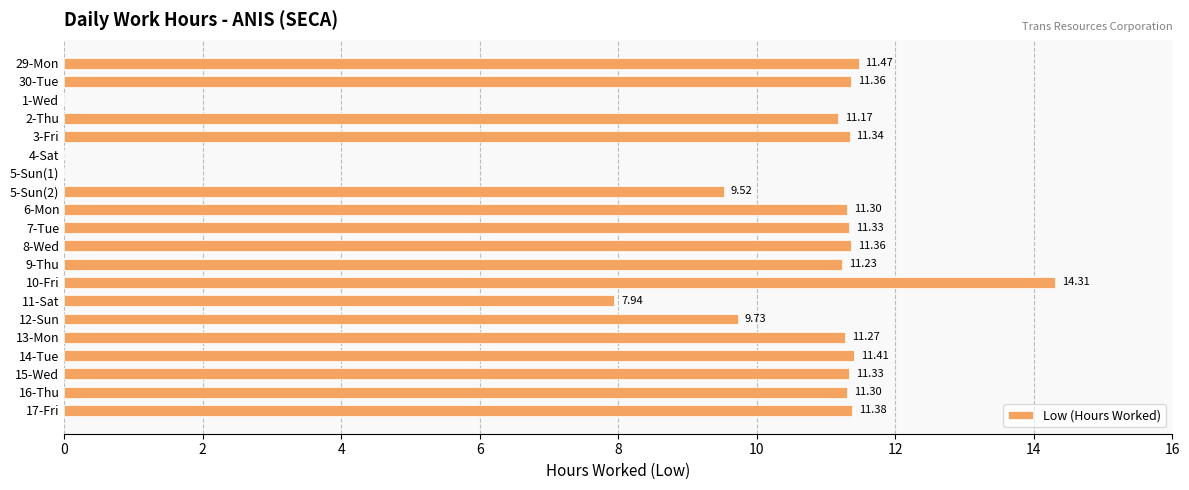

What is the sum of all values?

188.8